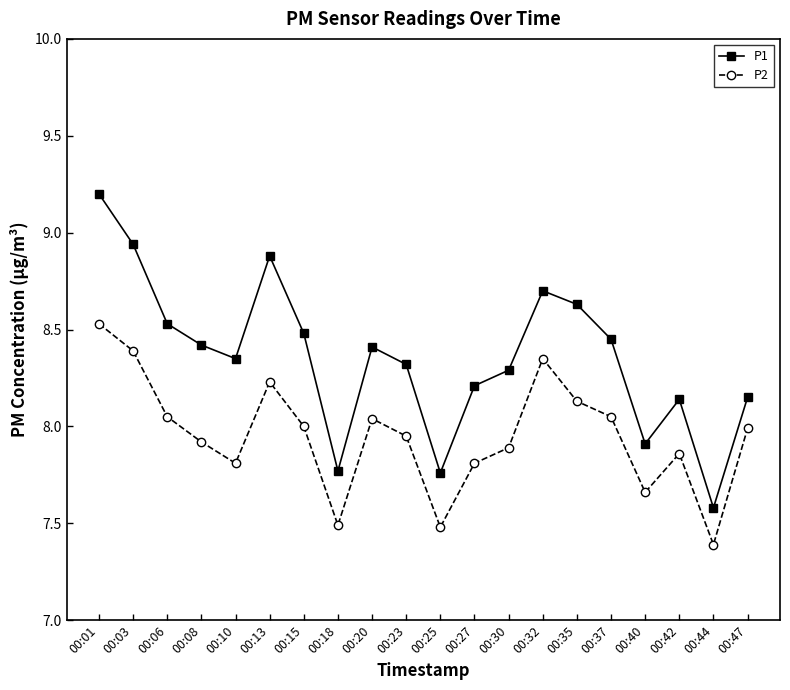

At 00:44, list the series in order from smallest to largest.

P2, P1